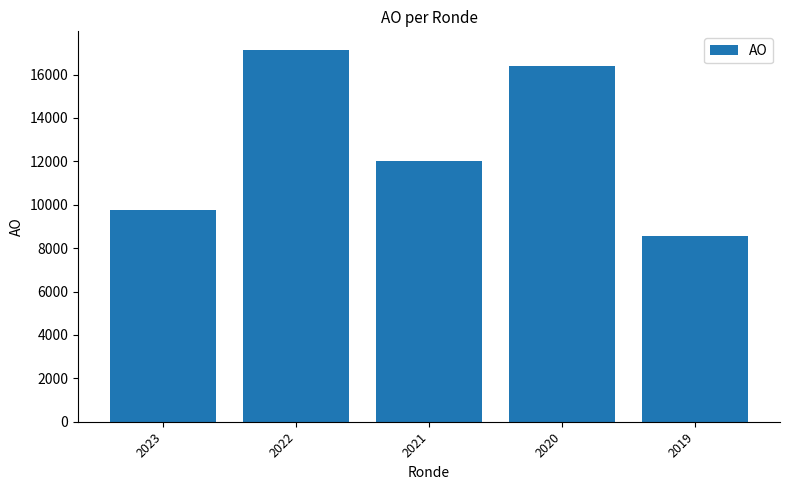

Approximately how many times larger is the value at 2023 compared to 2020?

0.6